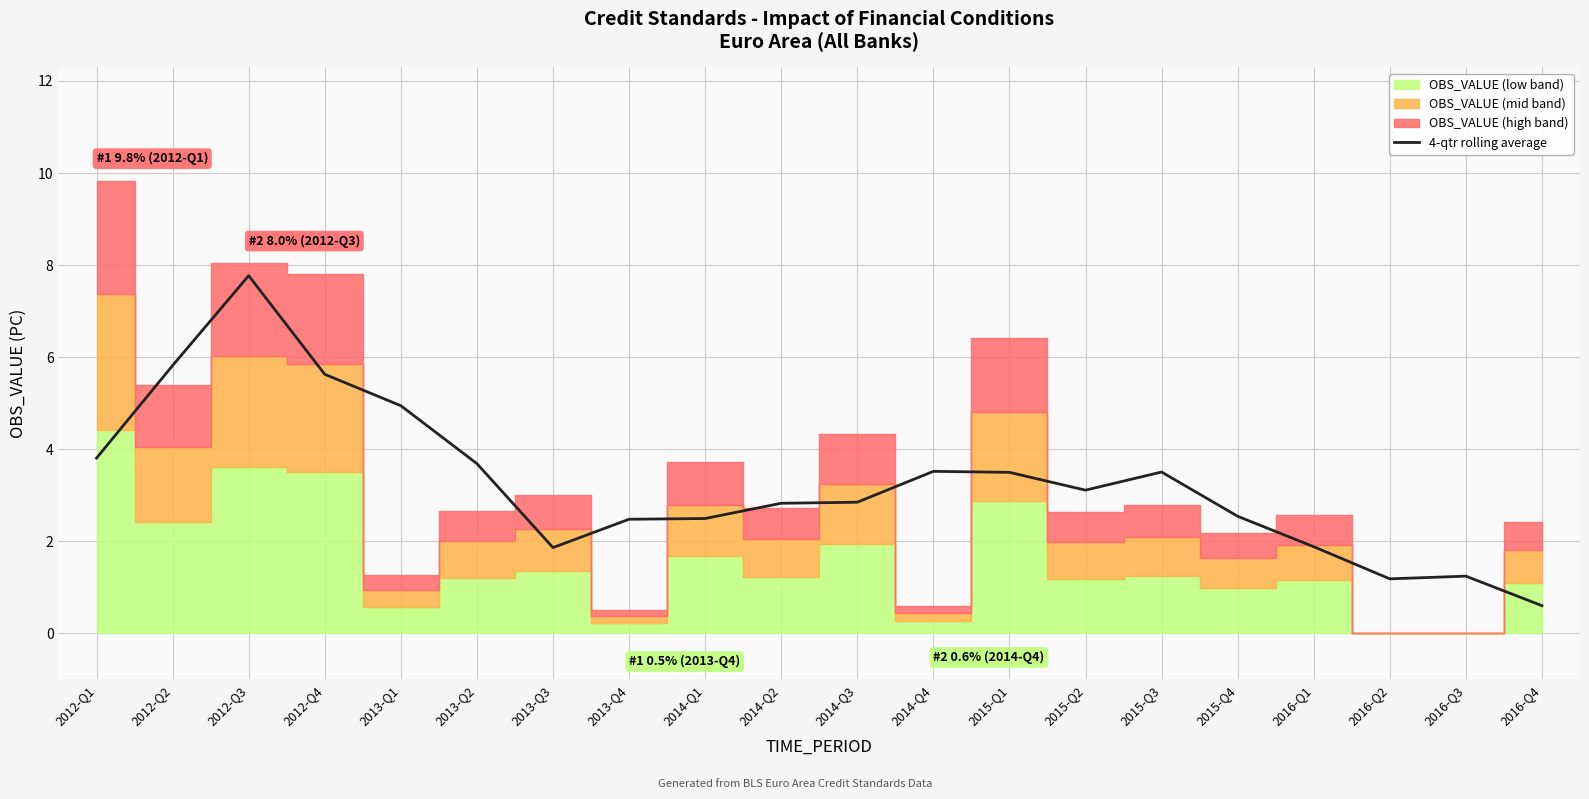

What is the label of the 16th point from the left?

2015-Q4